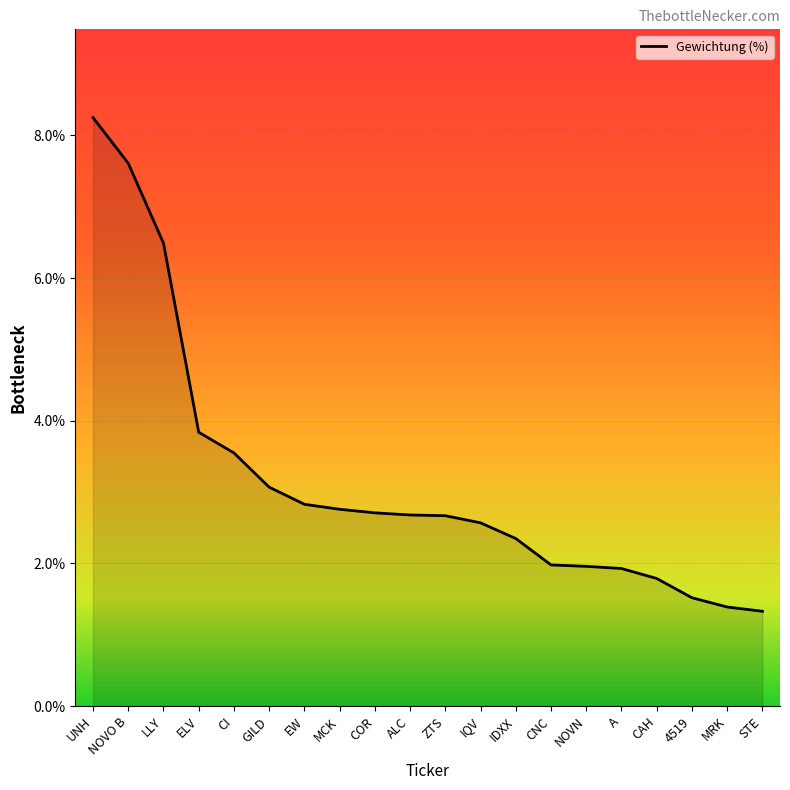

The value at MRK is 0.5. True or false?

False